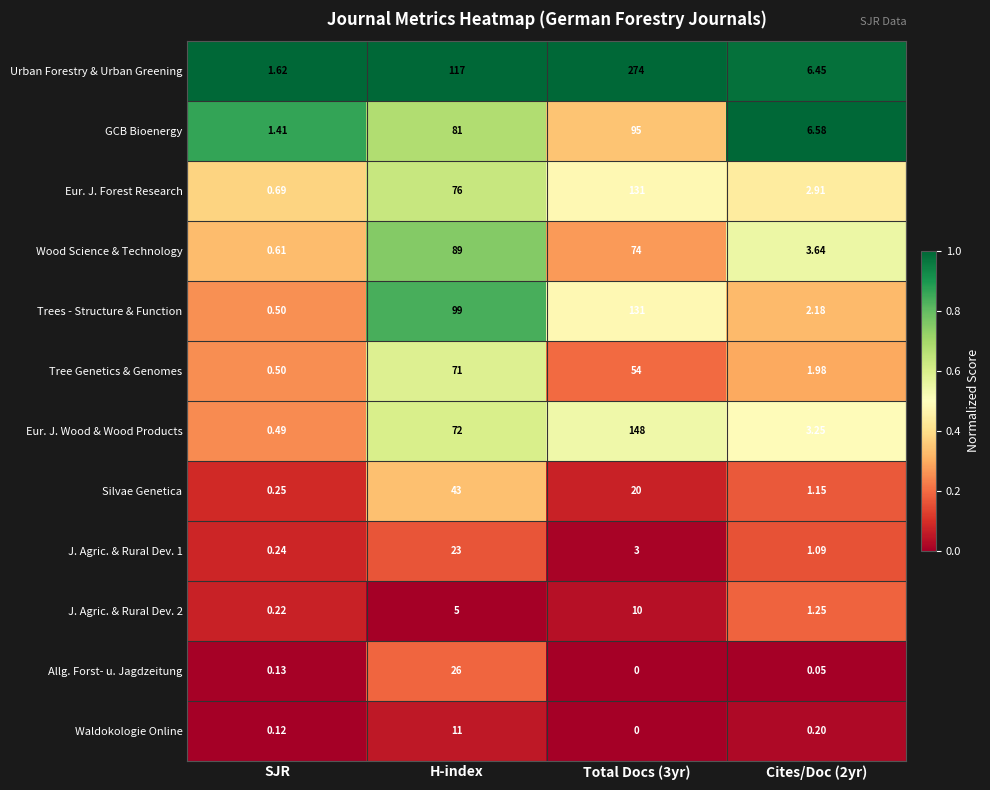

Is the value of J. Agric. & Rural Dev. 2 at H-index greater than the value of Tree Genetics & Genomes at Cites/Doc (2yr)?

Yes